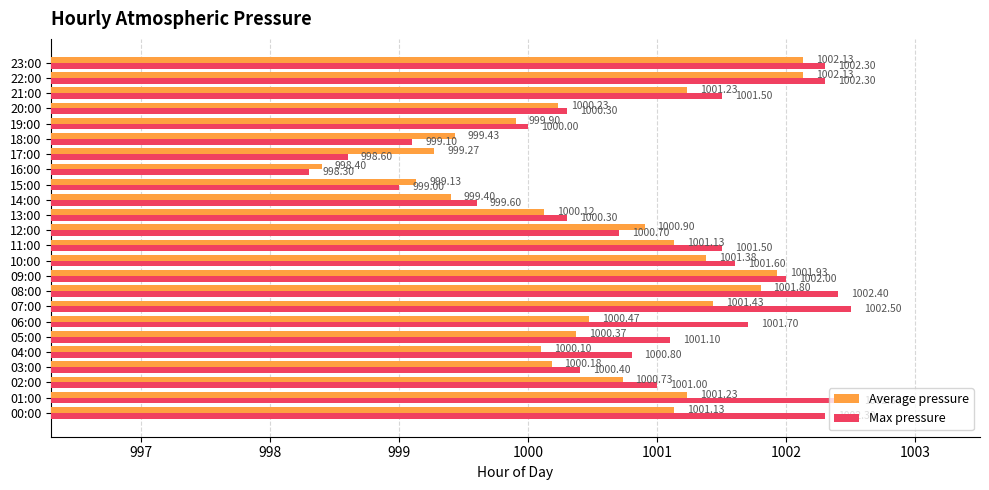

Which series has the widest spread of values?

Max pressure